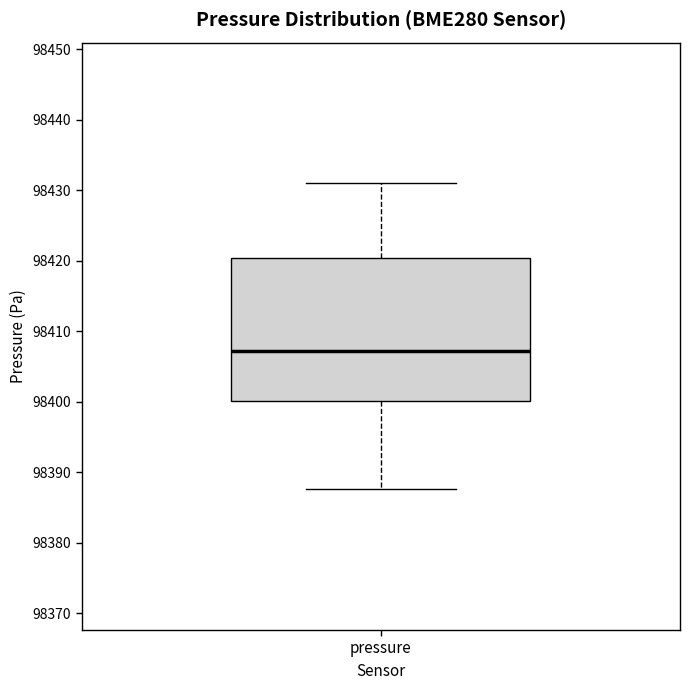

Read this box plot against the y-axis: the position of the median line, the range covered by the box, and the ends of both whiskers. The values are not printed on the chart, so give them approximately, as read against the axis.

median 98407, box 98400 to 98420, whiskers 98388 to 98431